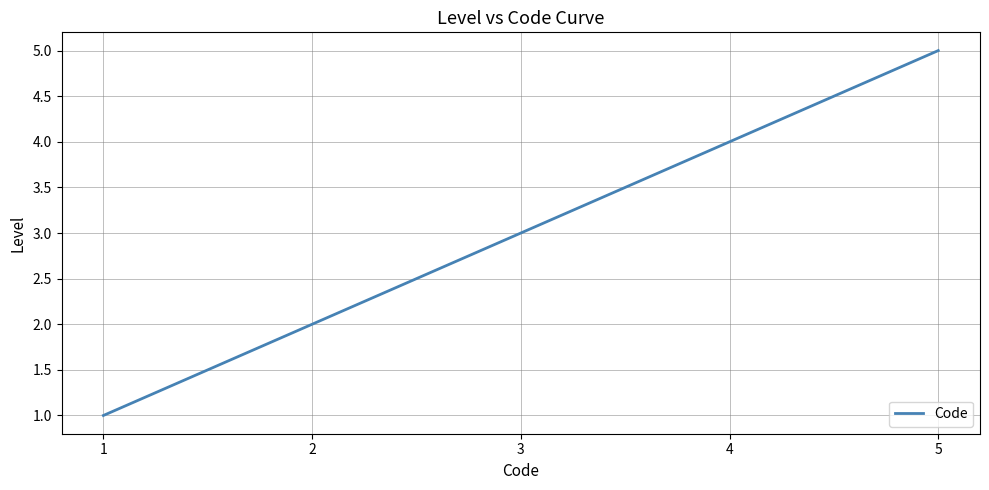

Which has a higher value, 2 or 3?

3